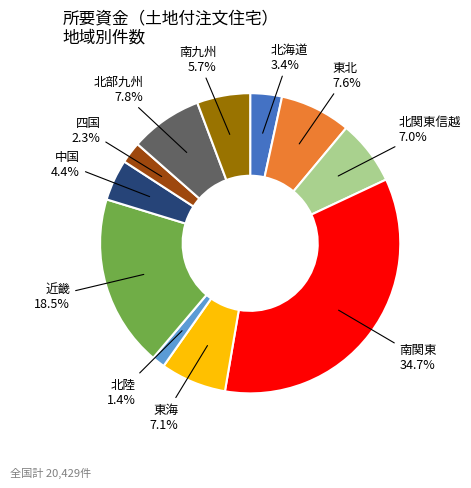

How many slices are in this pie chart?

11